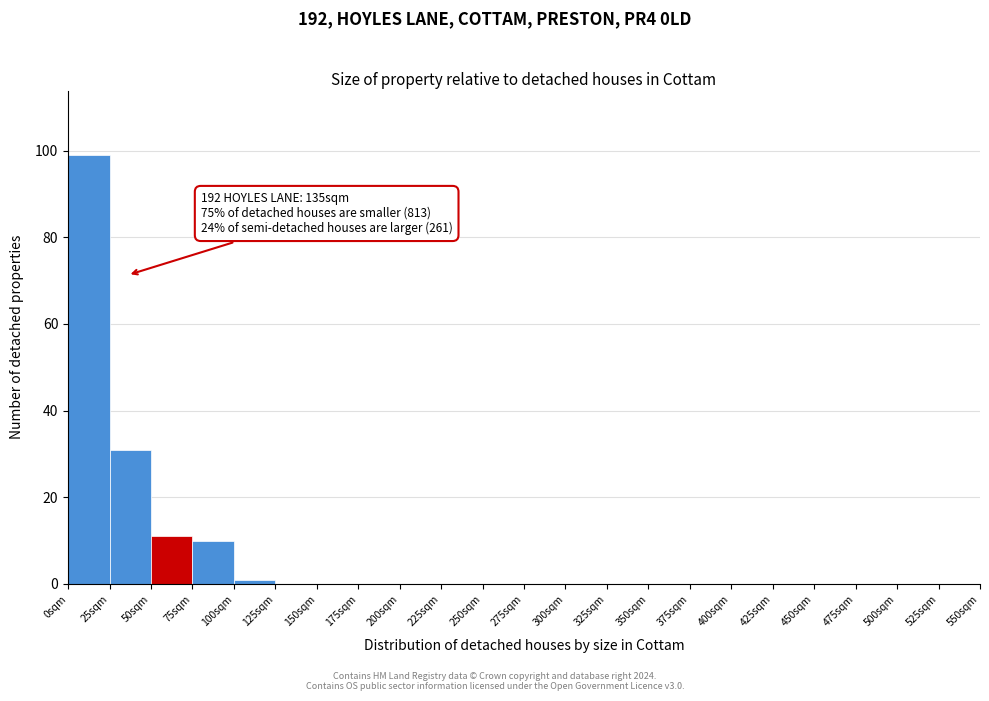

Which range on the x-axis has the tallest bar?

0 to 25